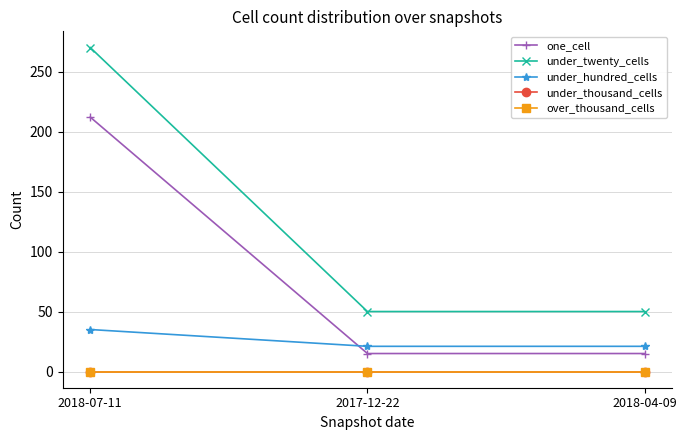

What position from the right is 2018-04-09?

1